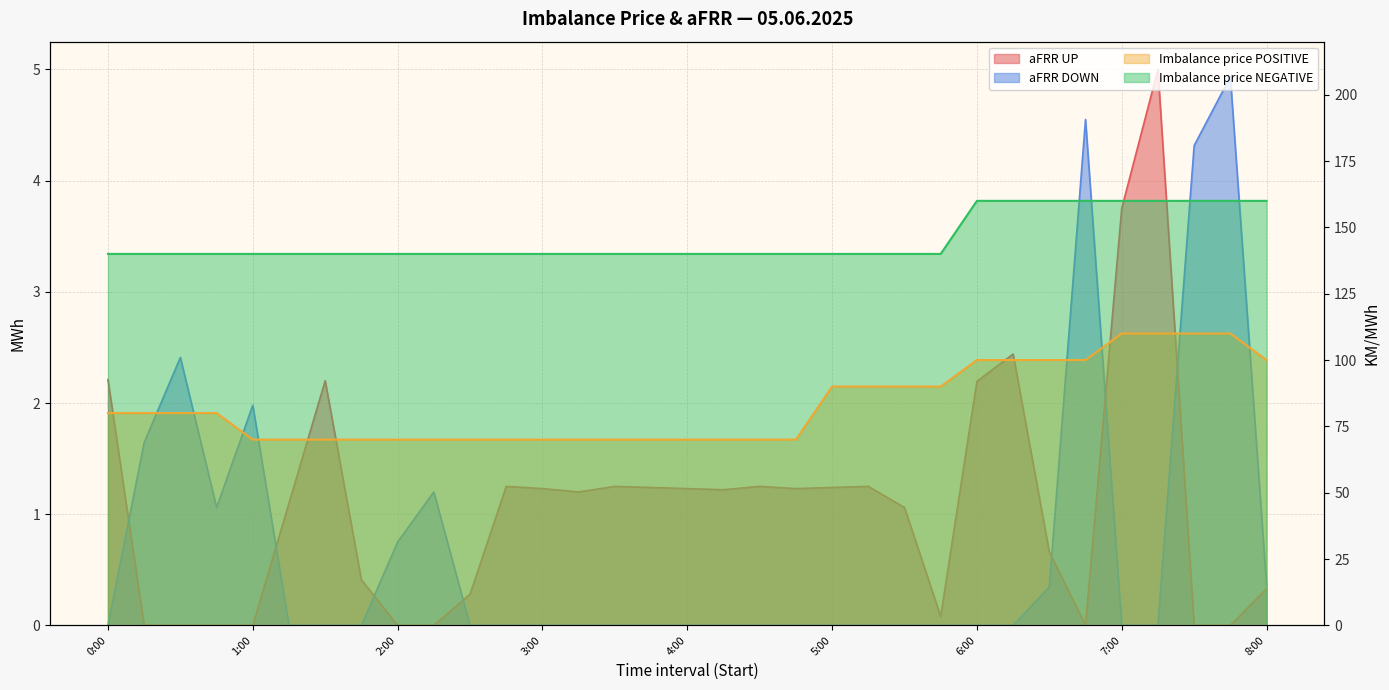

Reading left to right, extract all data points from this chart.

aFRR UP: 2.2	0.0	0.0	0.0	0.0	1.1	2.2	0.4	0.0	0.0	0.3	1.2	1.2	1.2	1.2	1.2	1.2	1.2	1.2	1.2	1.2	1.2	1.1	0.1	2.2	2.4	0.7	0.0	3.8	5.0	0.0	0.0	0.3
aFRR DOWN: 0.0	1.6	2.4	1.1	2.0	0.0	0.0	0.0	0.8	1.2	0.0	0.0	0.0	0.0	0.0	0.0	0.0	0.0	0.0	0.0	0.0	0.0	0.0	0.0	0.0	0.0	0.3	4.5	0.0	0.0	4.3	4.9	0.4
Imbalance price POSITIVE: 80.0	80.0	80.0	80.0	70.0	70.0	70.0	70.0	70.0	70.0	70.0	70.0	70.0	70.0	70.0	70.0	70.0	70.0	70.0	70.0	90.0	90.0	90.0	90.0	100.0	100.0	100.0	100.0	110.0	110.0	110.0	110.0	100.0
Imbalance price NEGATIVE: 140.0	140.0	140.0	140.0	140.0	140.0	140.0	140.0	140.0	140.0	140.0	140.0	140.0	140.0	140.0	140.0	140.0	140.0	140.0	140.0	140.0	140.0	140.0	140.0	160.0	160.0	160.0	160.0	160.0	160.0	160.0	160.0	160.0